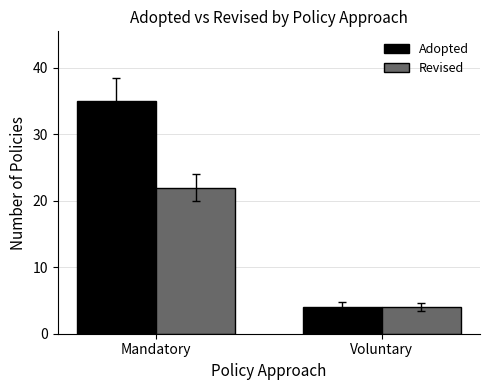

What is the difference between the maximum and minimum values in the Revised series?

18